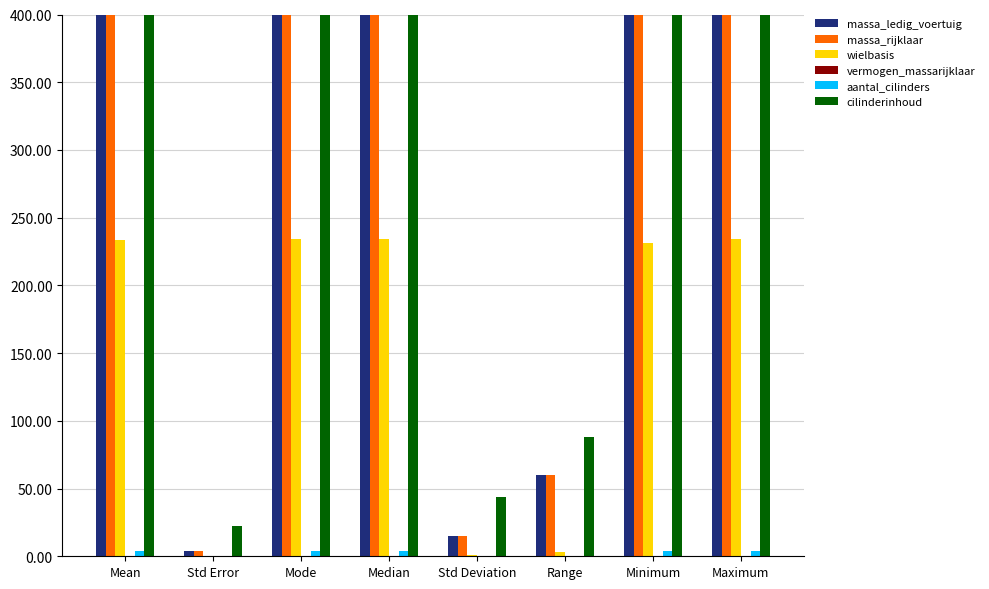

The value of aantal_cilinders at Std Error is 0.0. True or false?

True